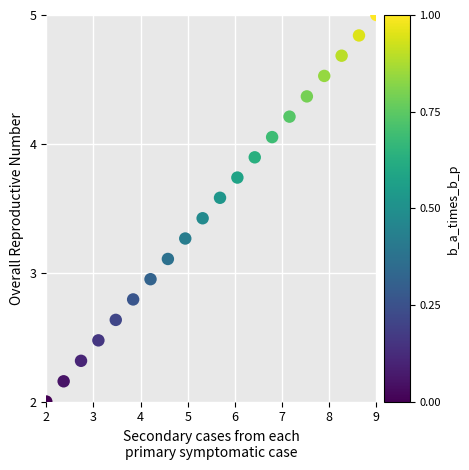

What is the range of Y values (max minus min)?

3.0